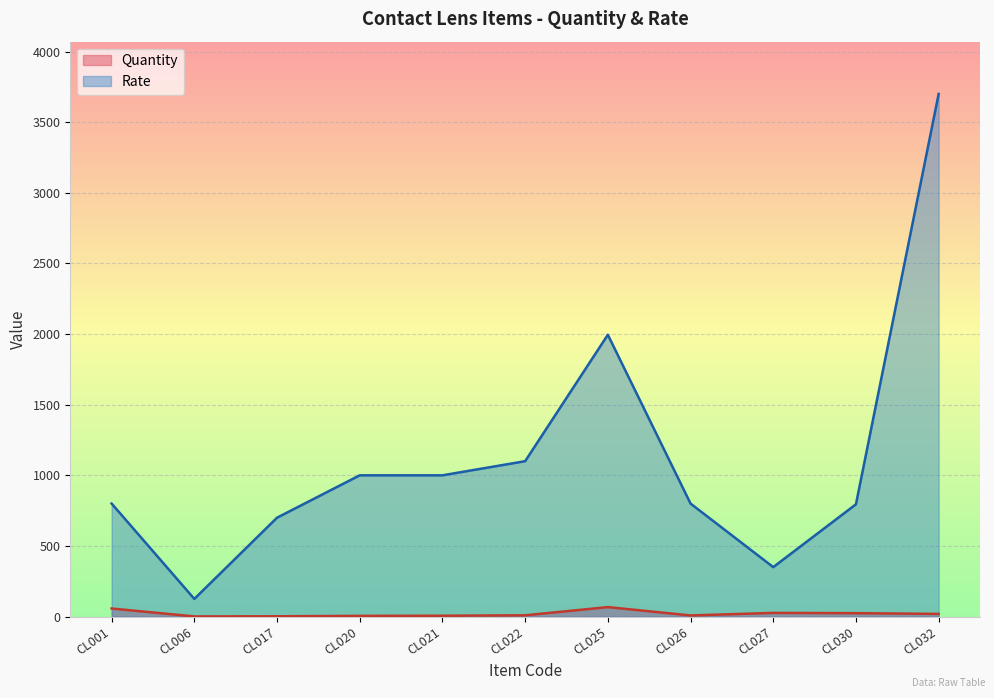

True or false: Rate and Quantity intersect in this chart.

False